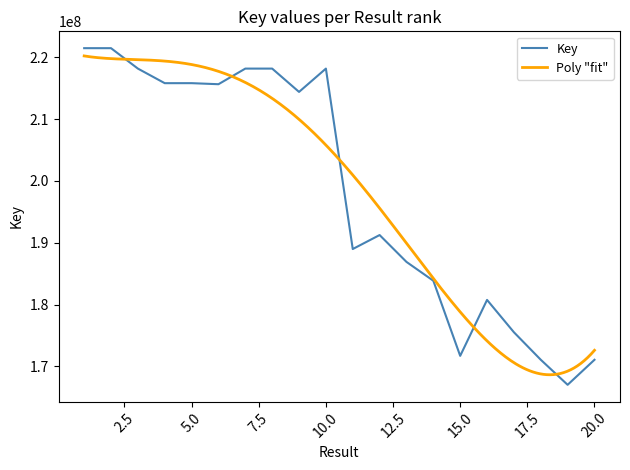

Reading left to right, extract all data points from this chart.

1=221475753	2=221474017	3=218171734	4=215813427	5=215816001	6=215645784	7=218171696	8=218171360	9=214401883	10=218171311	11=188991904	12=191253614	13=186909394	14=183862638	15=171714680	16=180762867	17=175534234	18=171085842	19=167033184	20=171080323